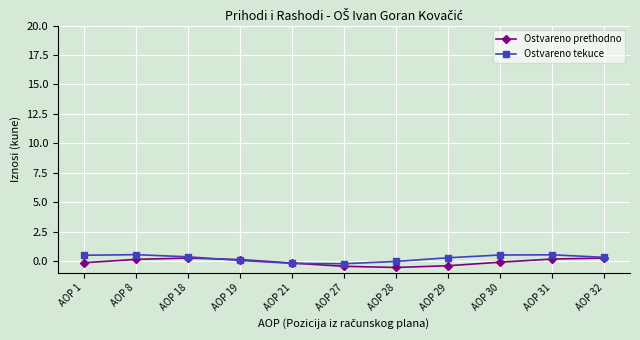

Between which two adjacent categories do Ostvareno tekuce and Ostvareno prethodno first intersect?

AOP 18 and AOP 19